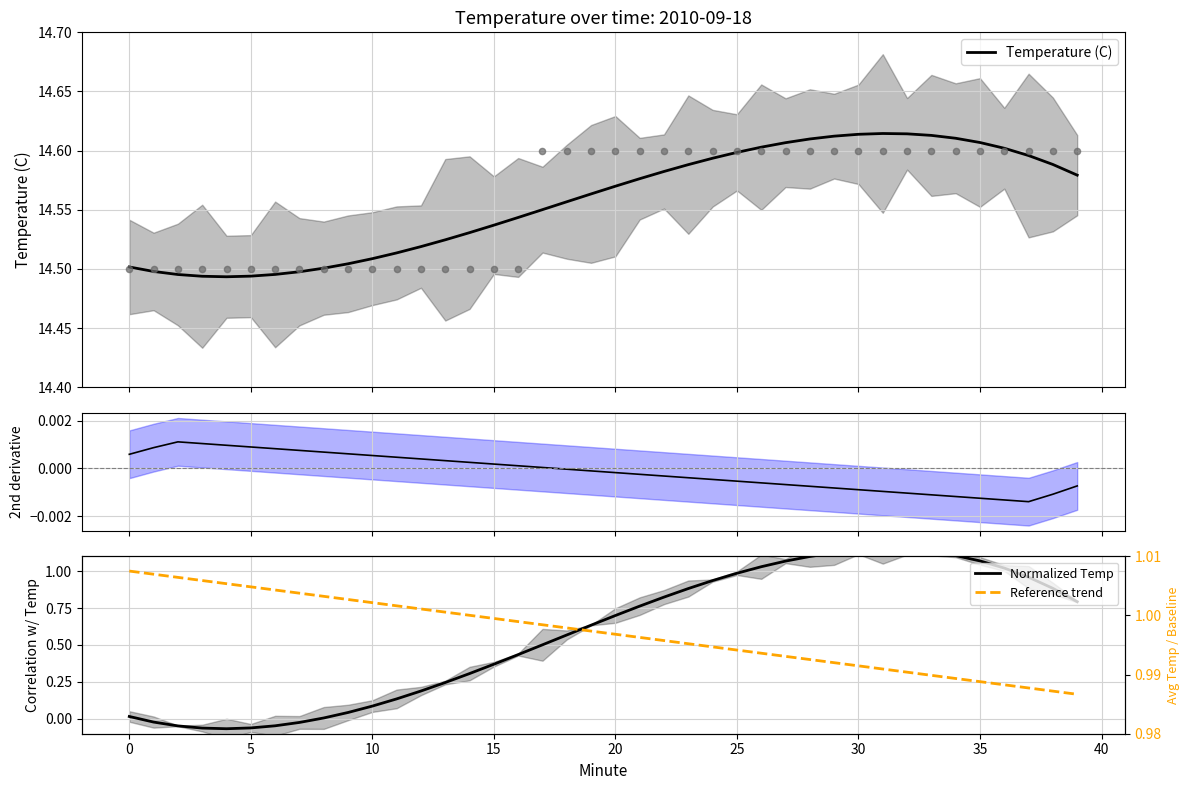

Which series contains the highest Y value?

Temperature (C)